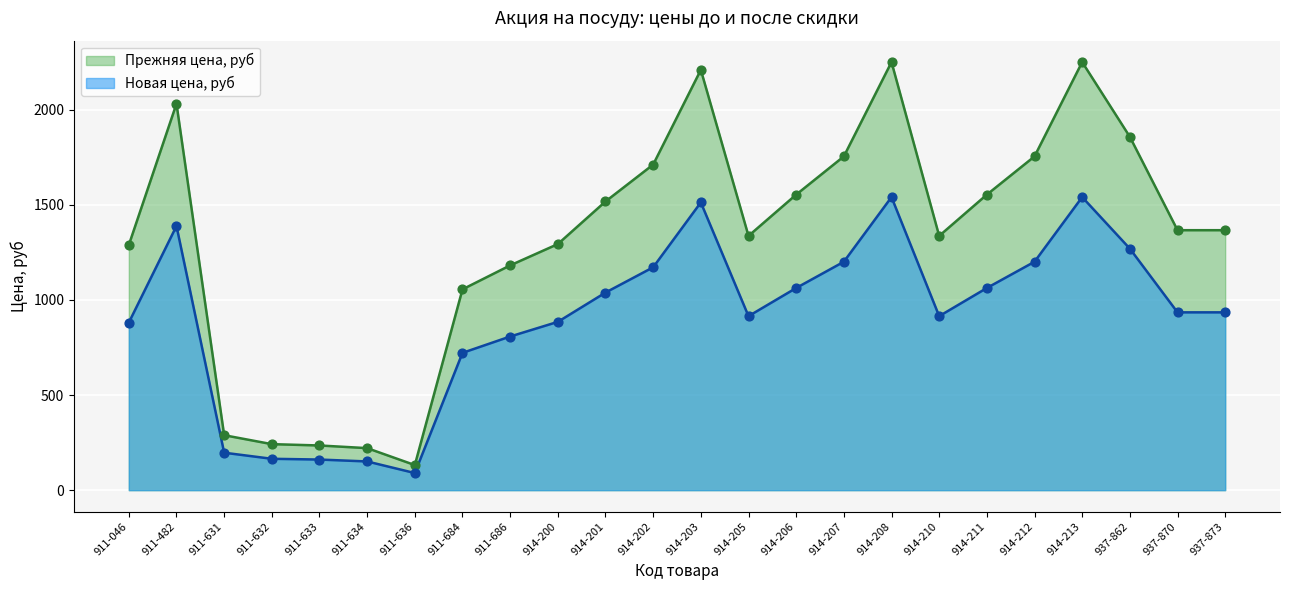

Is the value of Прежняя цена, руб at 937-873 greater than the value of Новая цена, руб at 937-873?

Yes